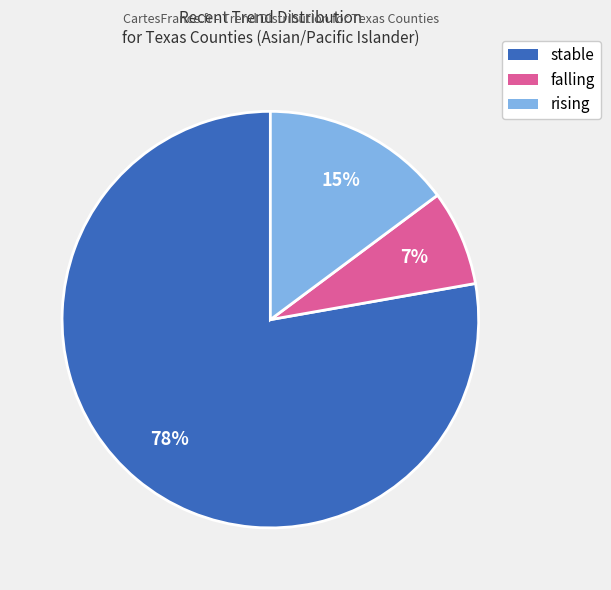

Is there any slice that represents more than half of the pie?

Yes